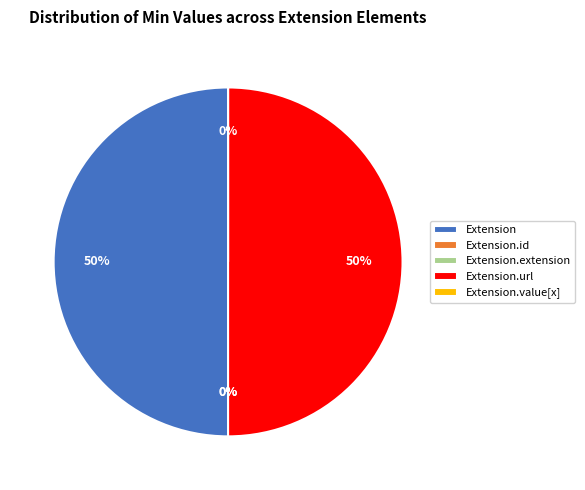

Does Extension.id account for over 50% of the chart?

No